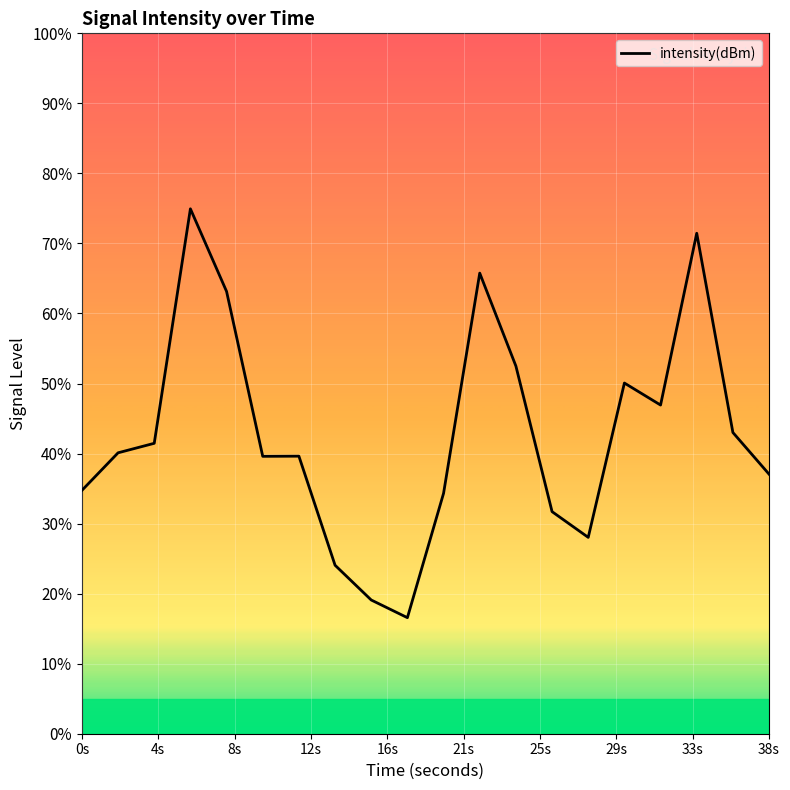

What is the difference between the maximum and minimum values?

58.4